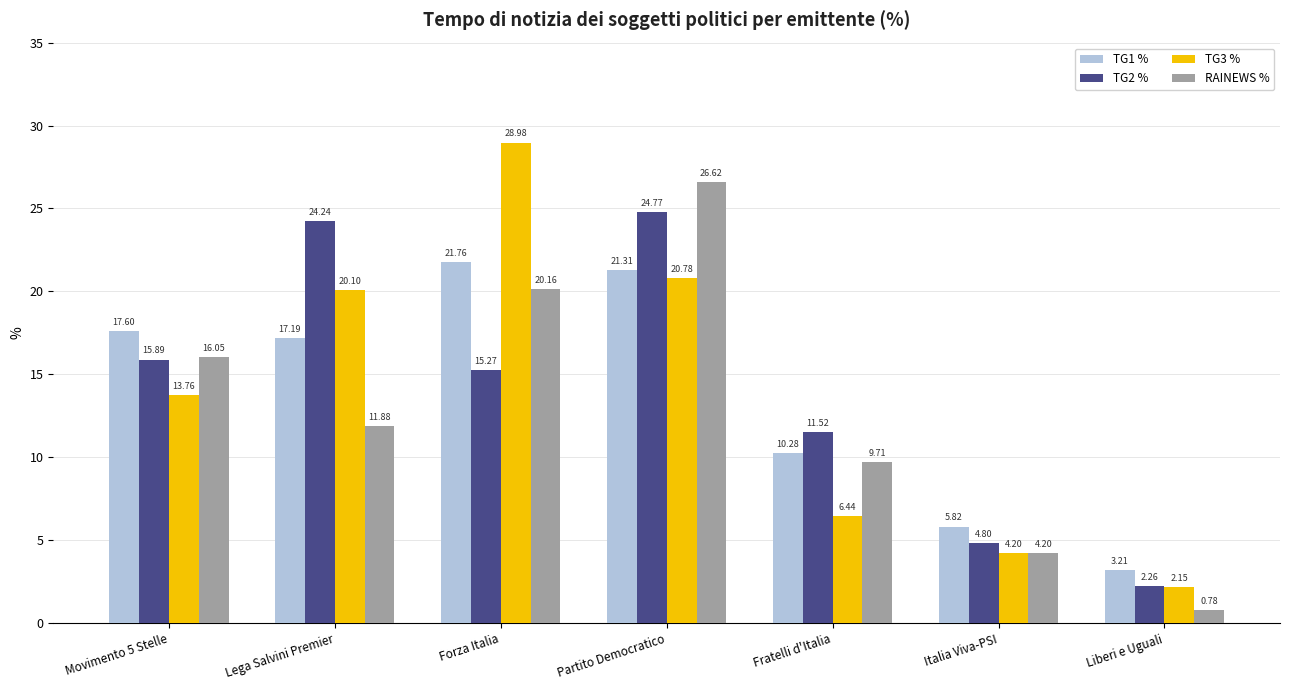

At how many categories does at least one series exceed 6?

5